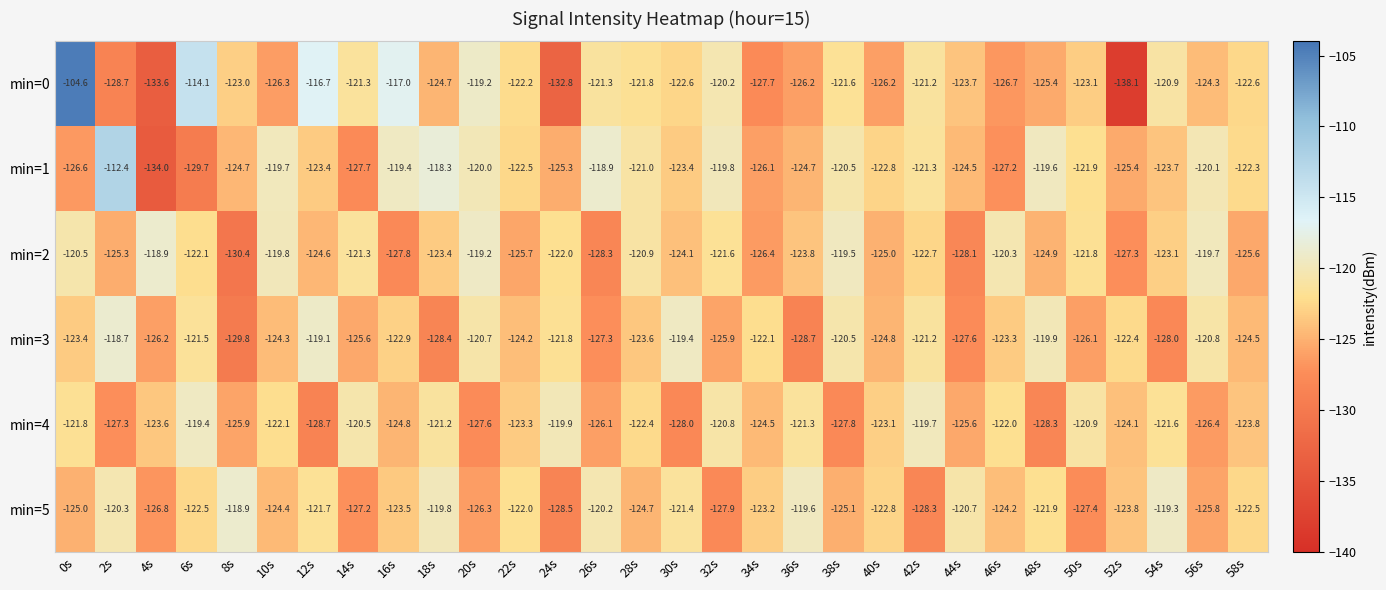

How many data points in min=1 are less than -122?

17